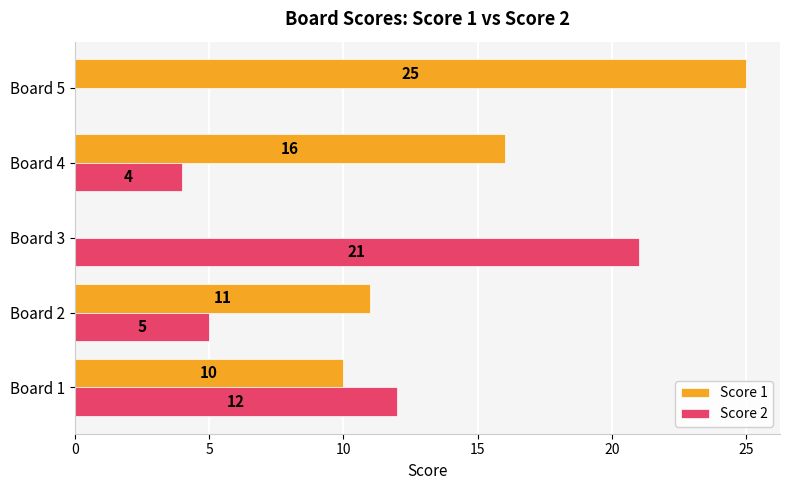

Where is Score 2 nearest to the value 10?

Board 1